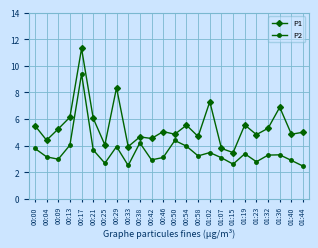

What is the difference between the P2 values at 01:19 and 01:23?

0.6